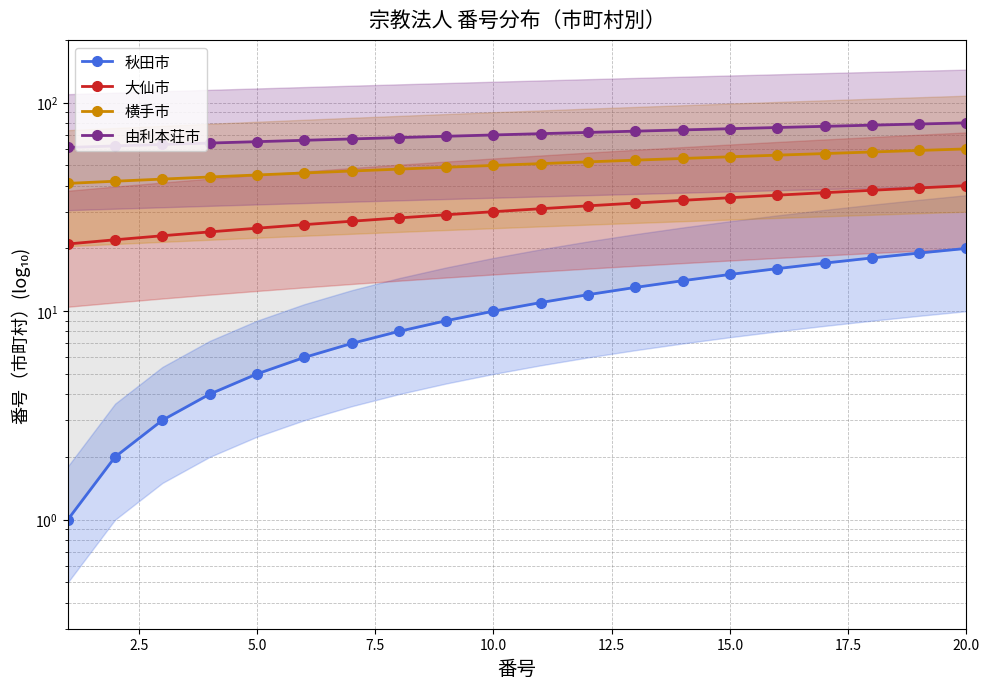

Which series has the widest spread of values?

秋田市